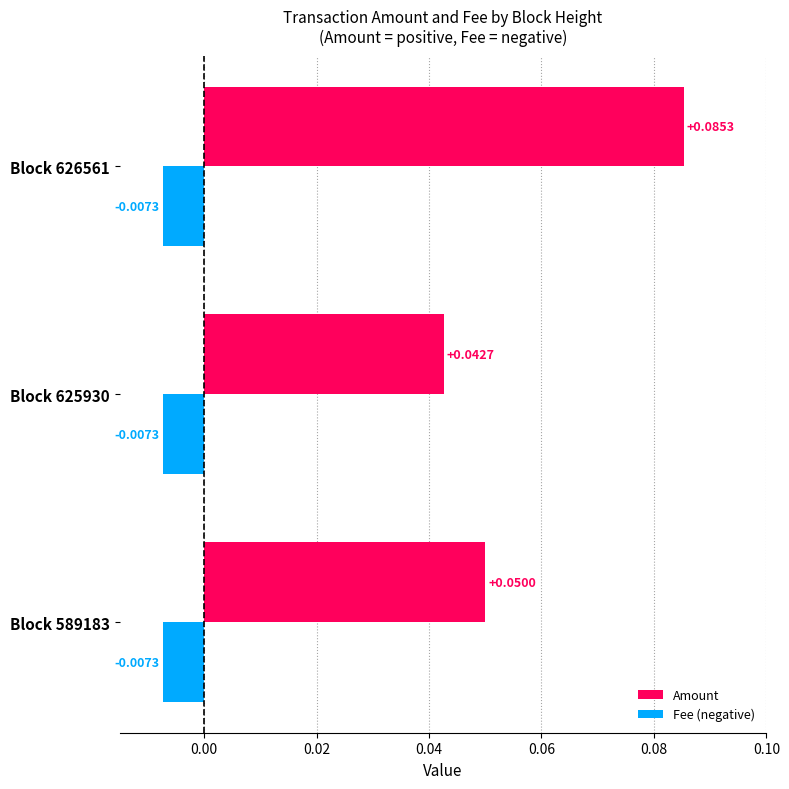

Which series has the widest spread of values?

Amount